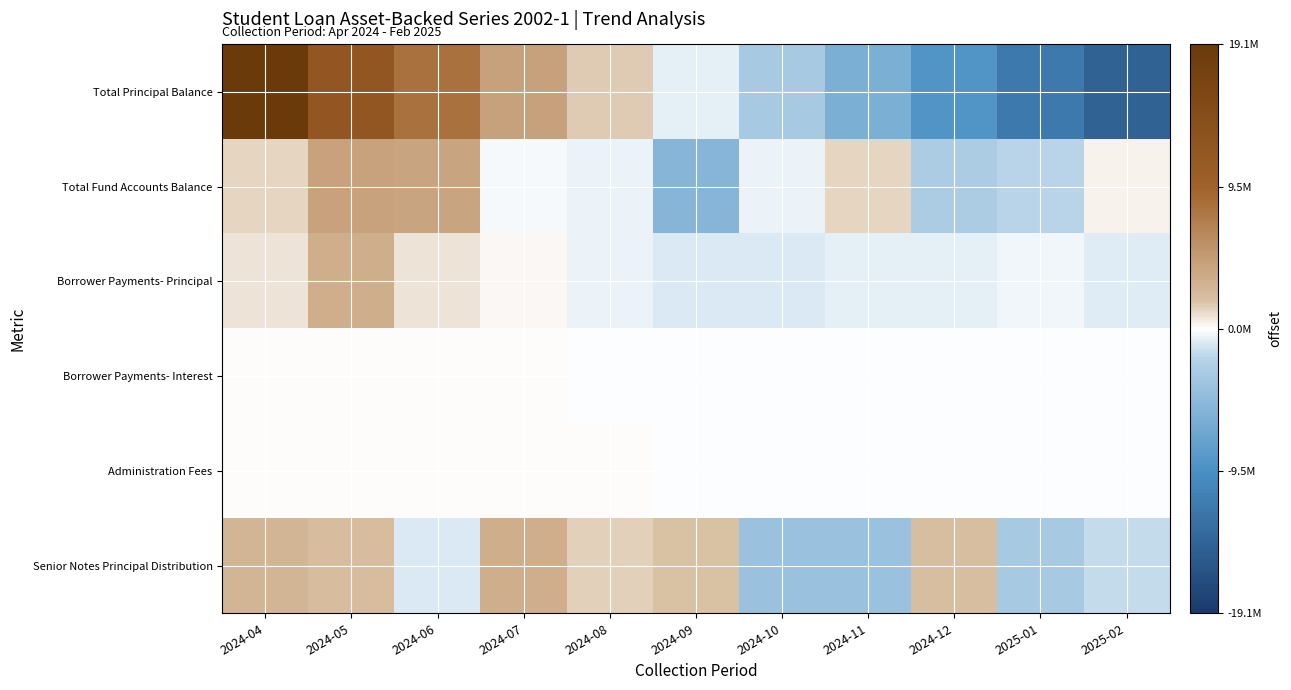

What is the total value across all series at 2024-10?

-8720250.0